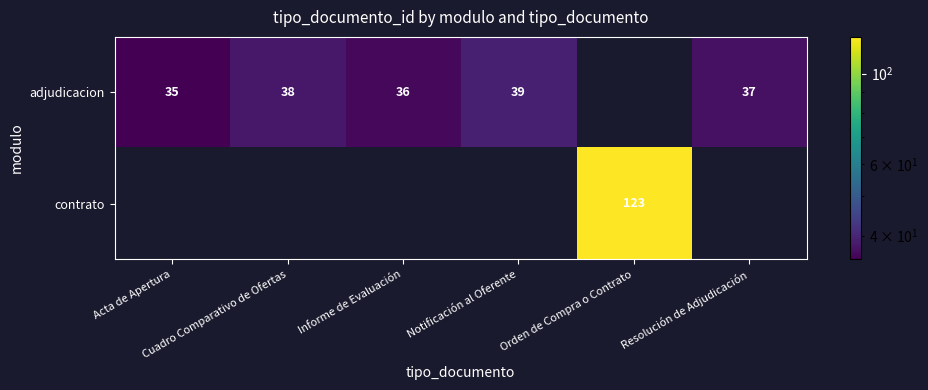

Which series changed the most between Acta de Apertura and Notificación al Oferente?

adjudicacion